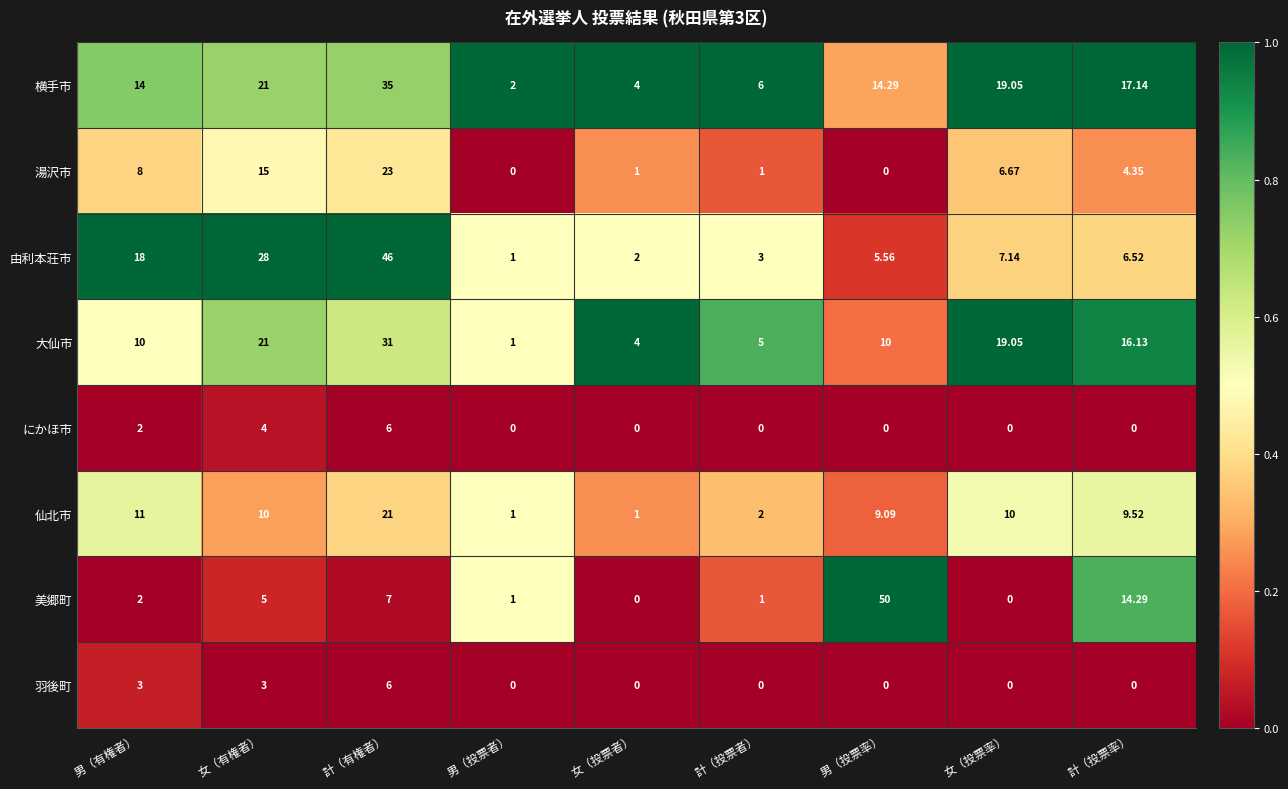

Which series has the largest range (max minus min)?

美郷町